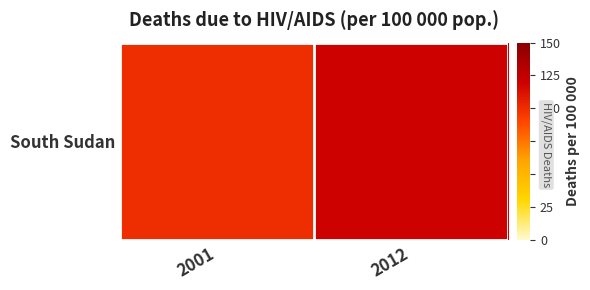

List the labels in order of value, smallest first.

2001, 2012